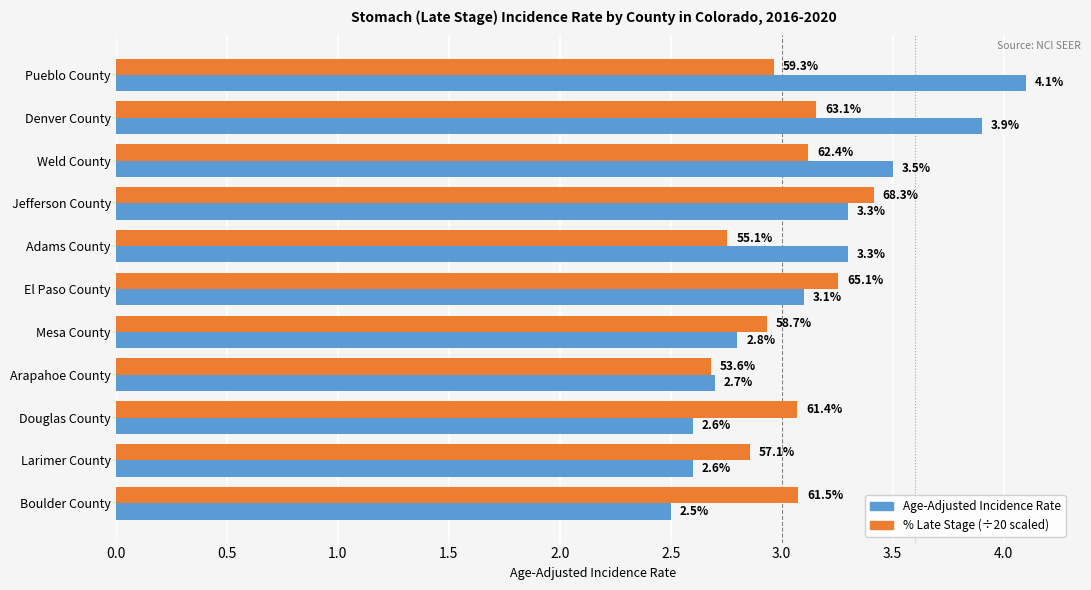

What is the difference between the highest and lowest values at Pueblo County?

1.1